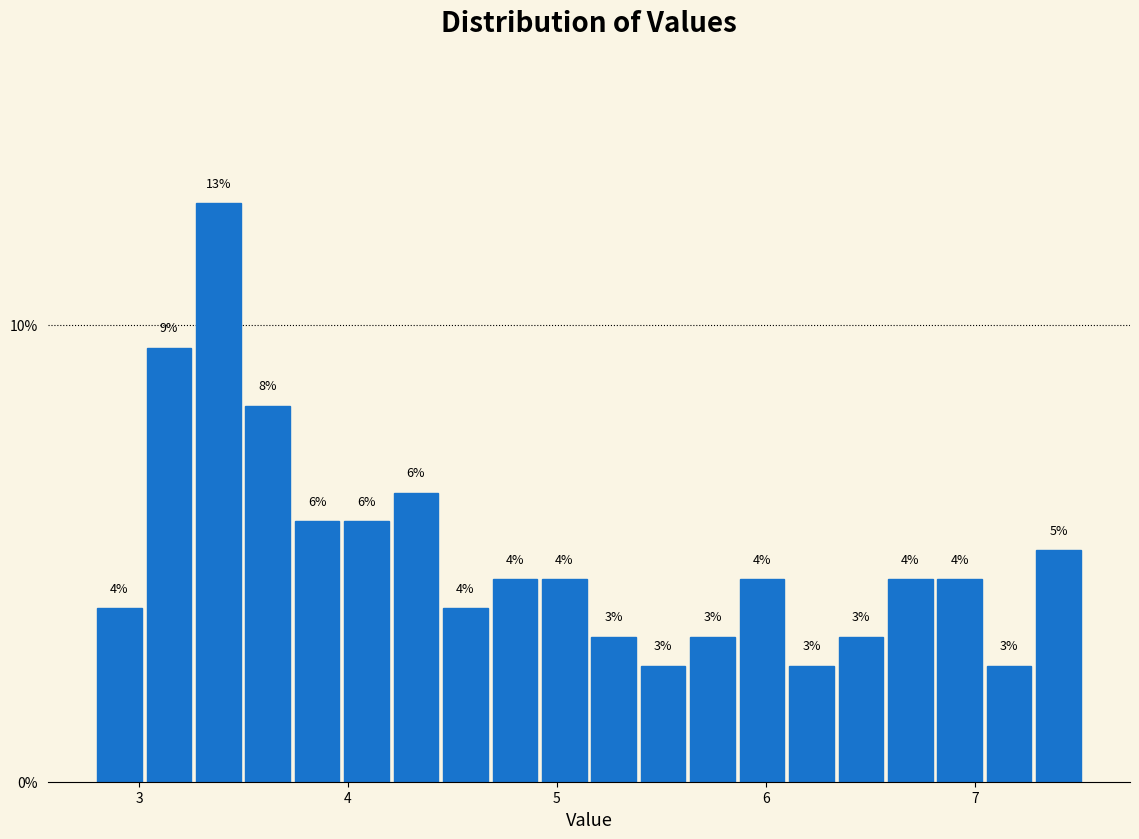

Read against the x-axis, roughly where is the centre of the tallest bar?

3.4